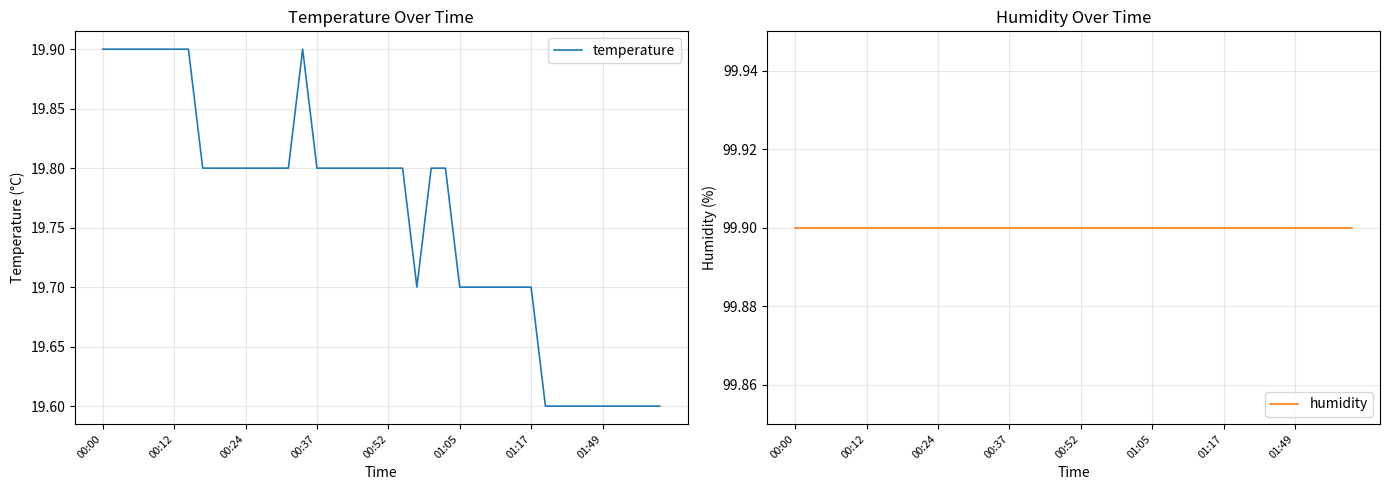

What are all the series names shown in the legend?

temperature, humidity